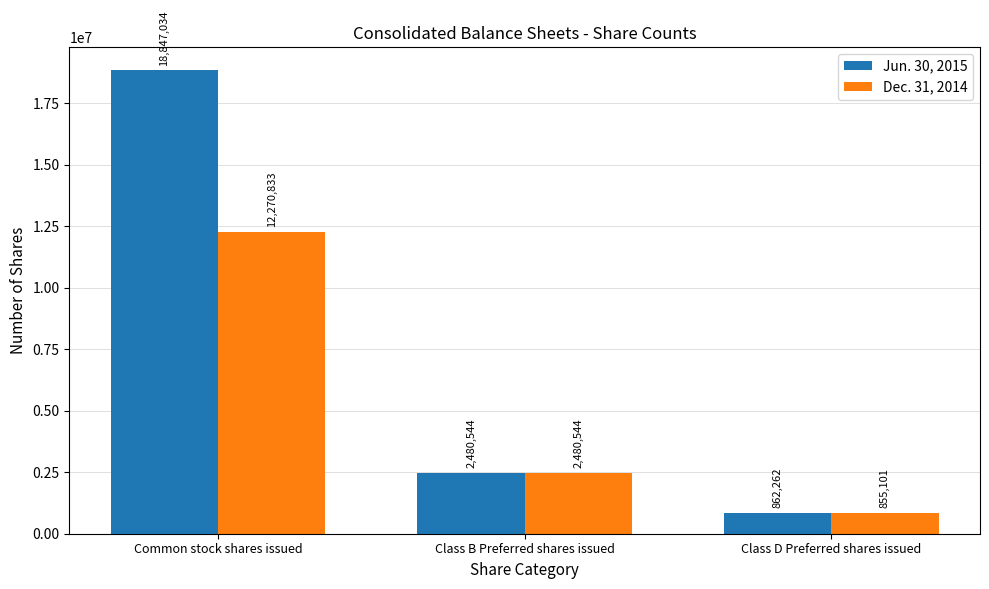

What is the label of the 1st bar from the left?

Common stock shares issued